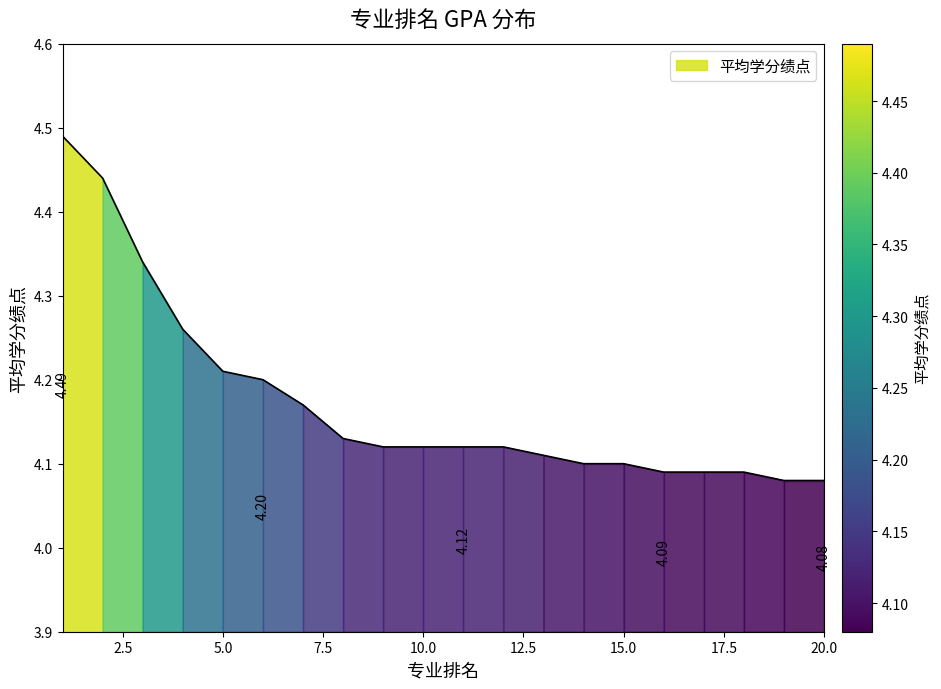

How many values are between 4 and 5?

20